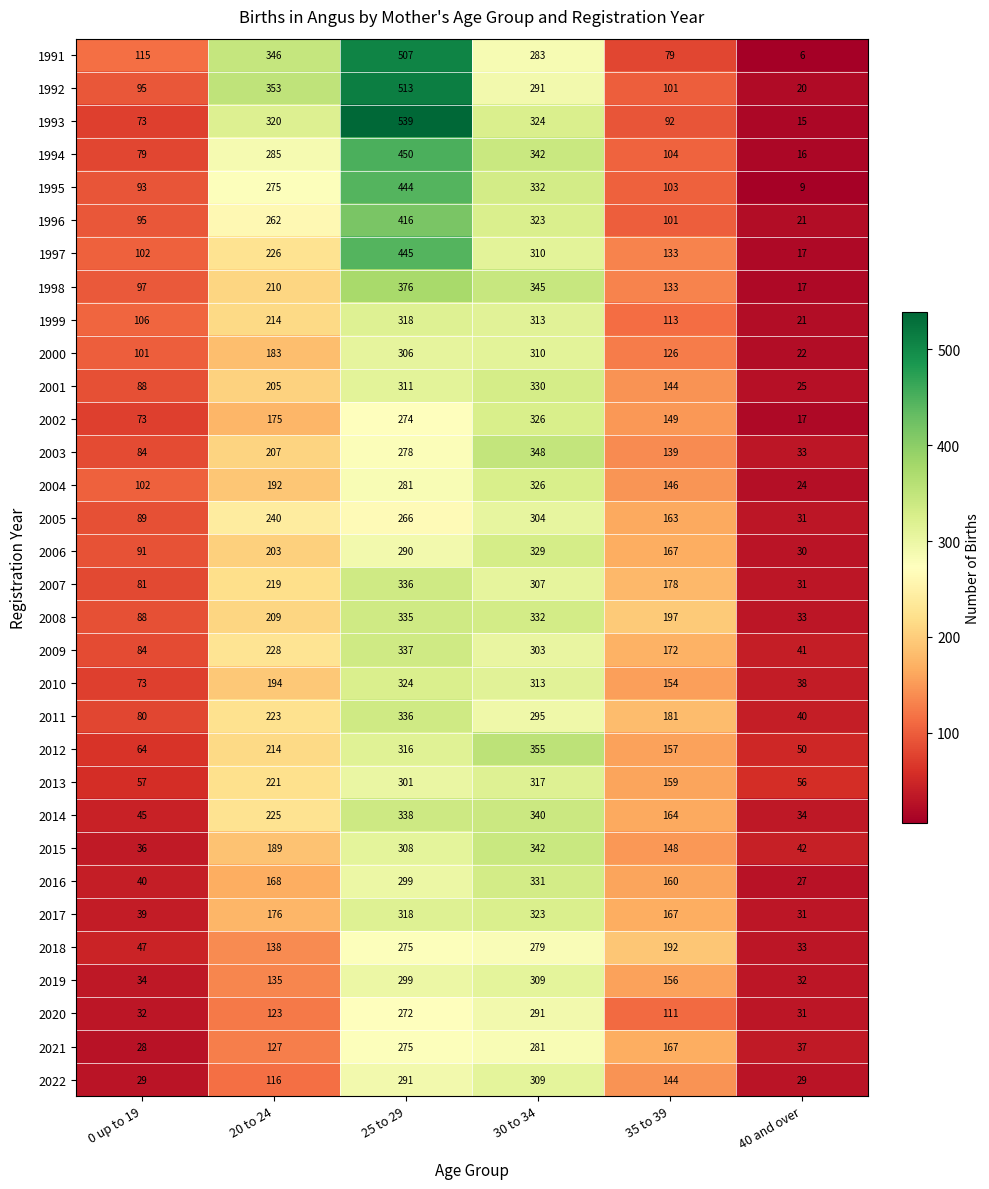

Rank the categories by 1992 value from highest to lowest.

25 to 29, 20 to 24, 30 to 34, 35 to 39, 0 up to 19, 40 and over